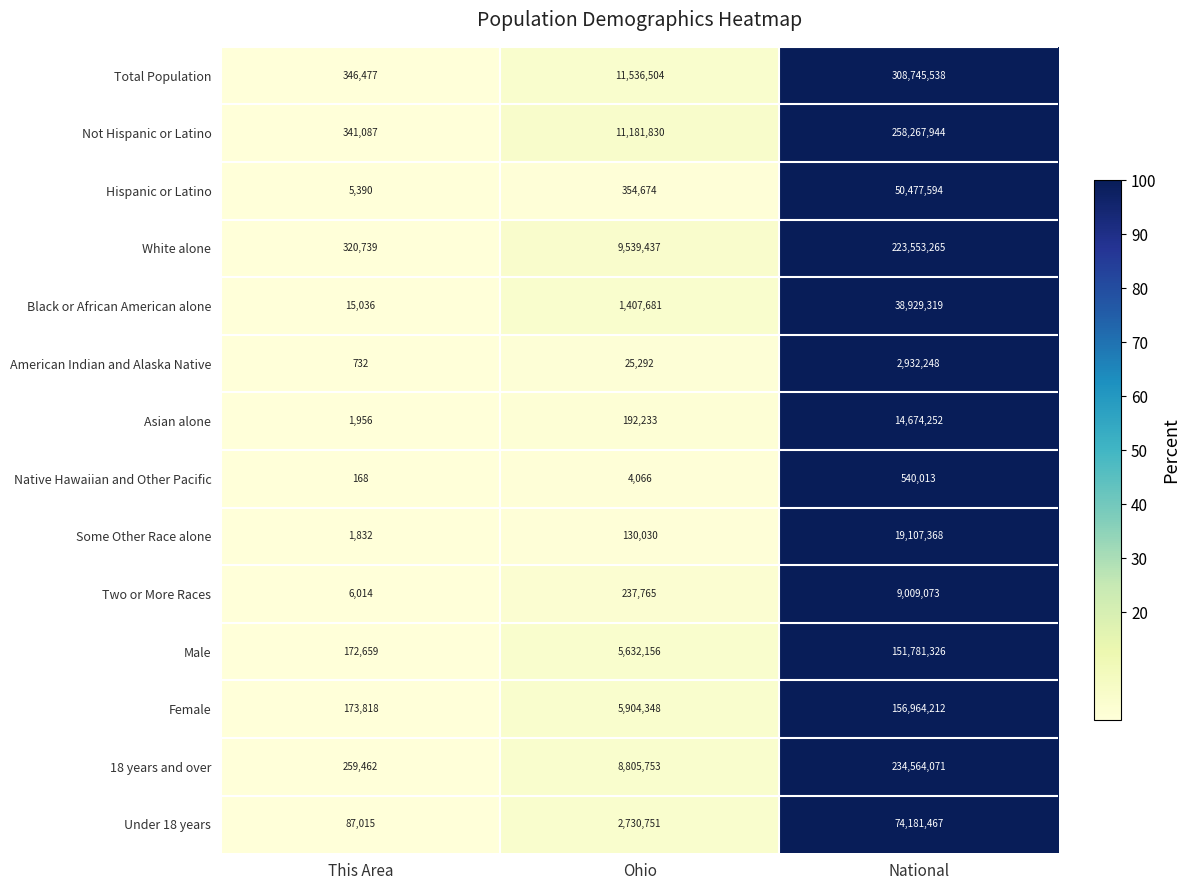

Read the Not Hispanic or Latino value at Ohio.

11181830